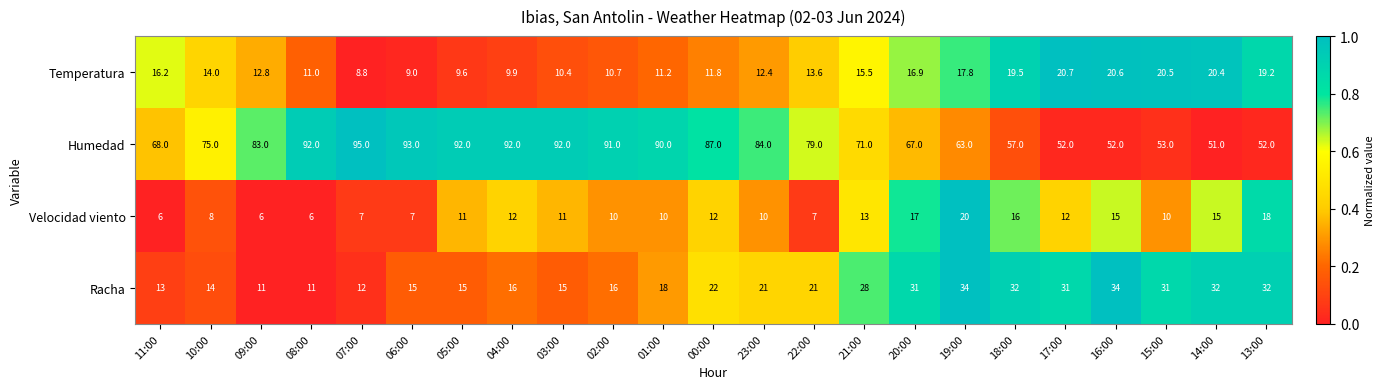

Where is Racha nearest to the value 22?

00:00